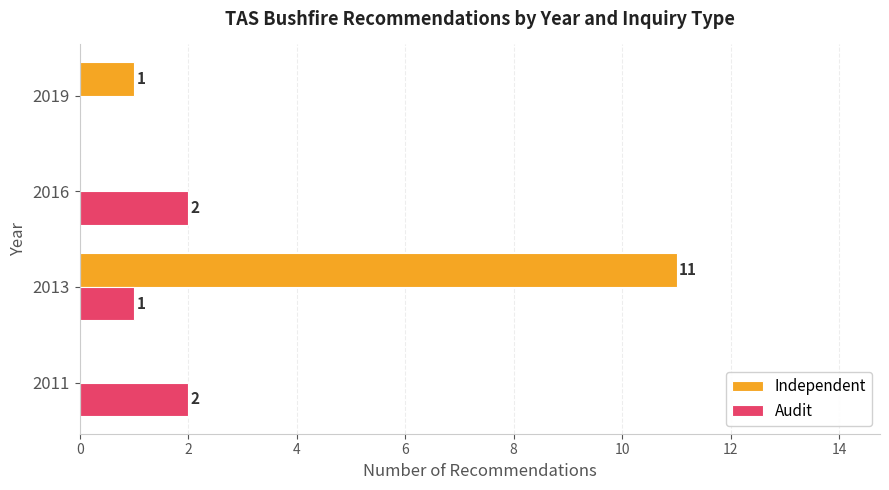

The Audit series shows 3 at 2016. True or false?

False